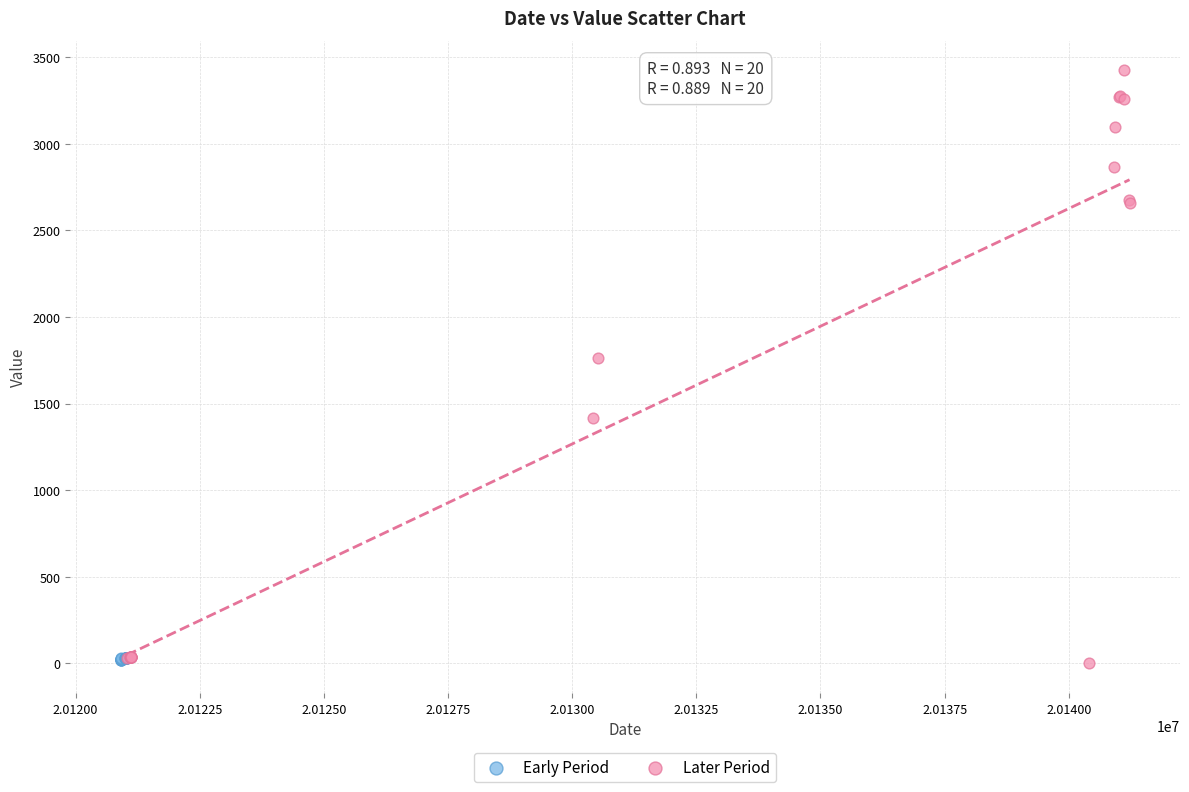

Which series contains the highest Y value?

Later Period